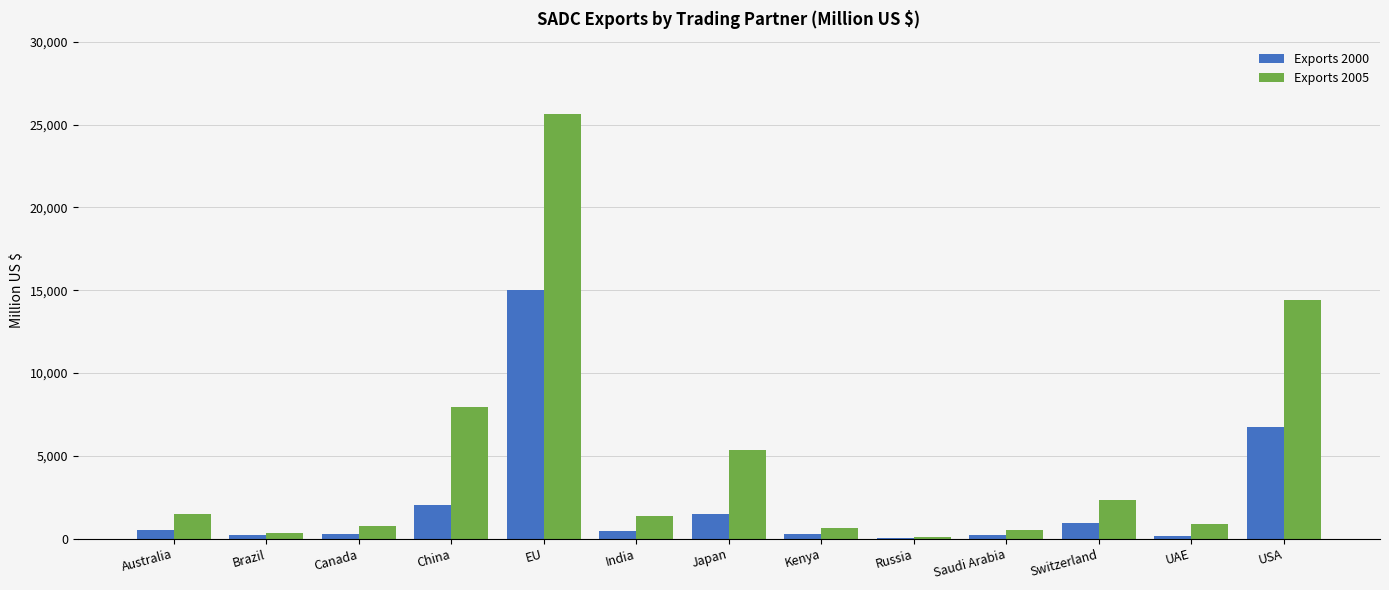

Is it true that Exports 2000 equals 1057.9 at China?

False